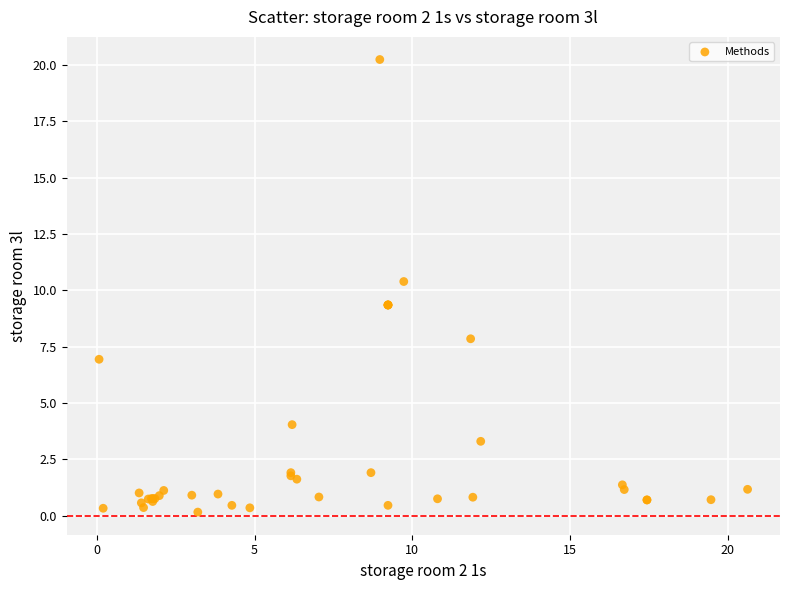

What Y value in the scatter plot is closest to 10?

10.4